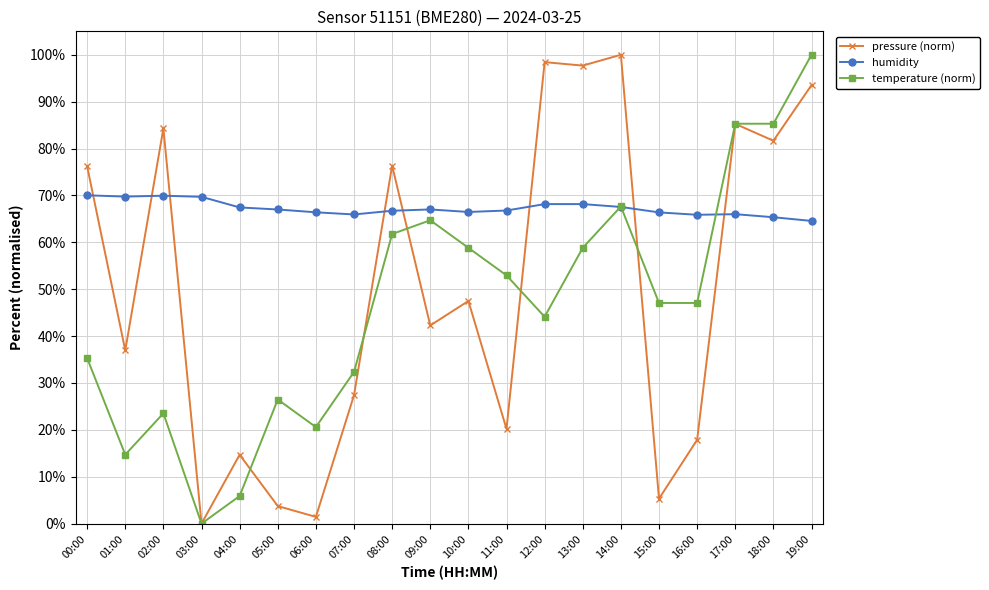

At which label is pressure (norm) closest to 50?

10:00